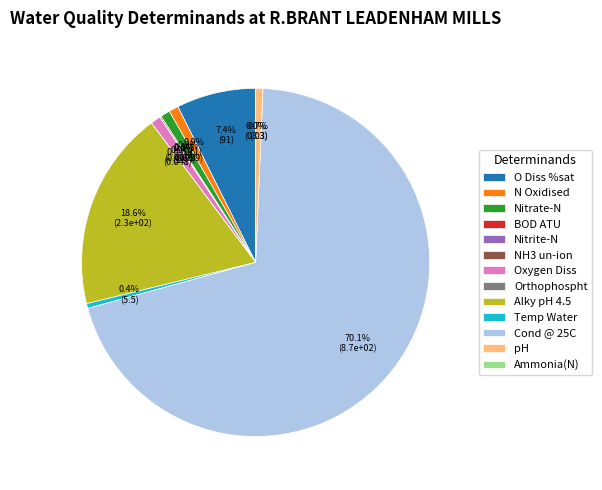

Between N Oxidised and O Diss %sat, which is larger?

O Diss %sat